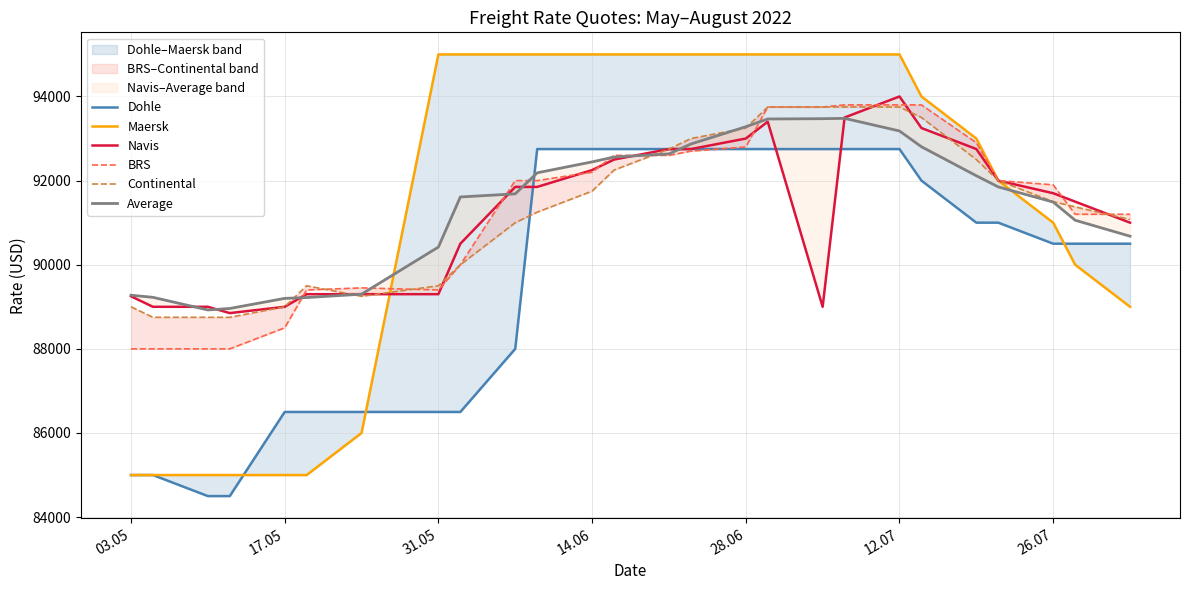

Is it true that Maersk equals 95000 at 31.05?

True